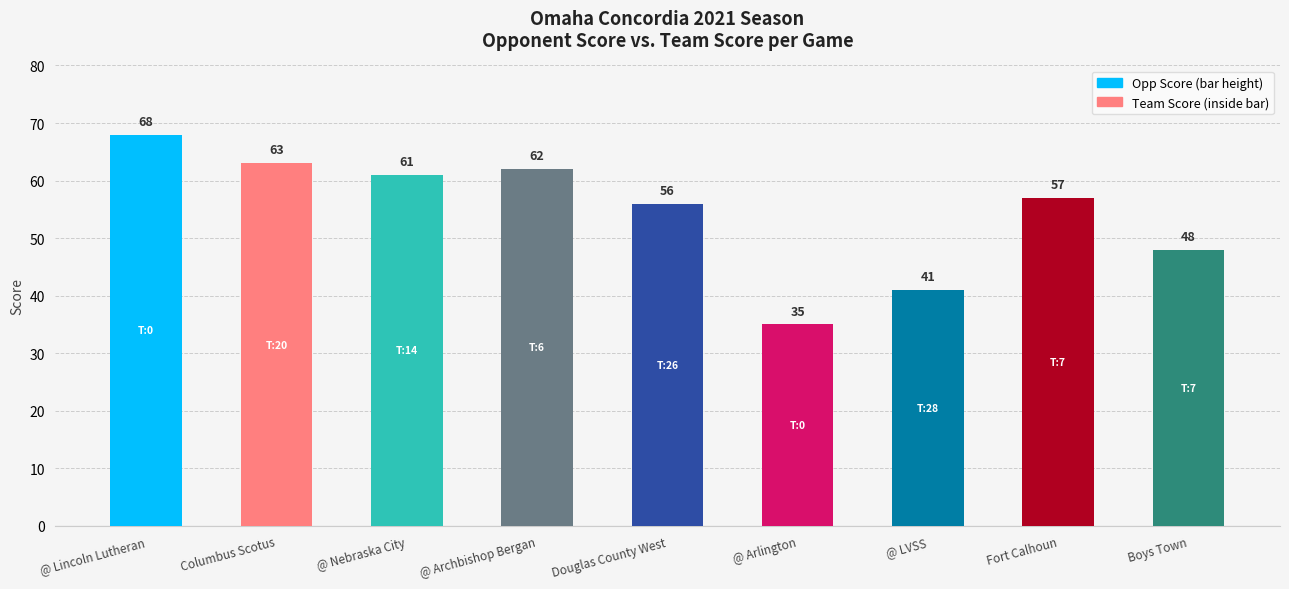

The chart shows a value of 25 at @ LVSS. True or false?

False